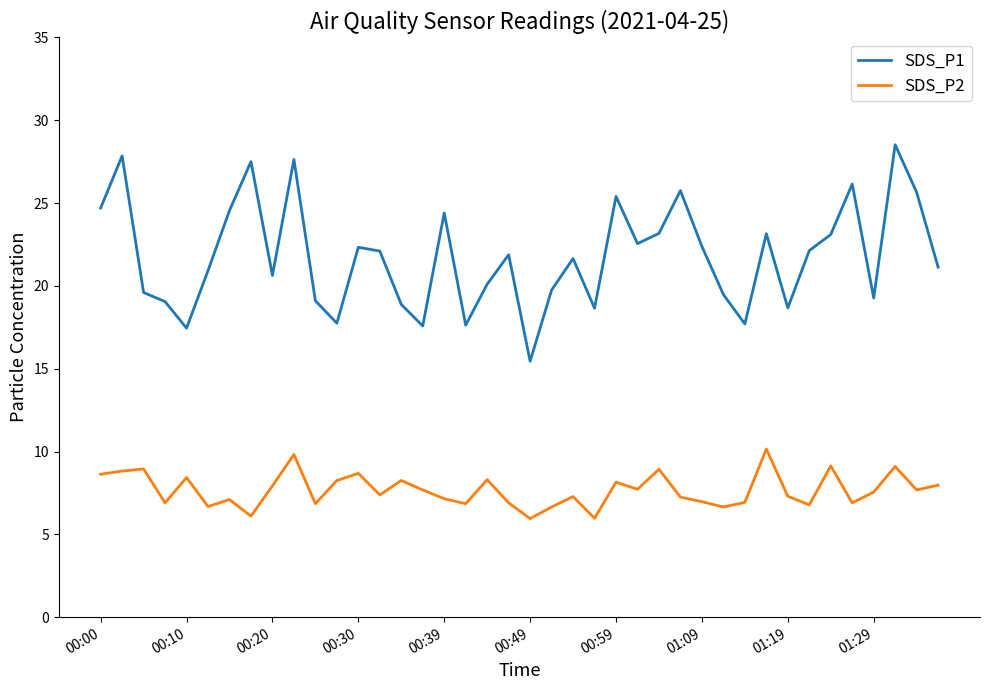

True or false: SDS_P1 and SDS_P2 intersect in this chart.

False